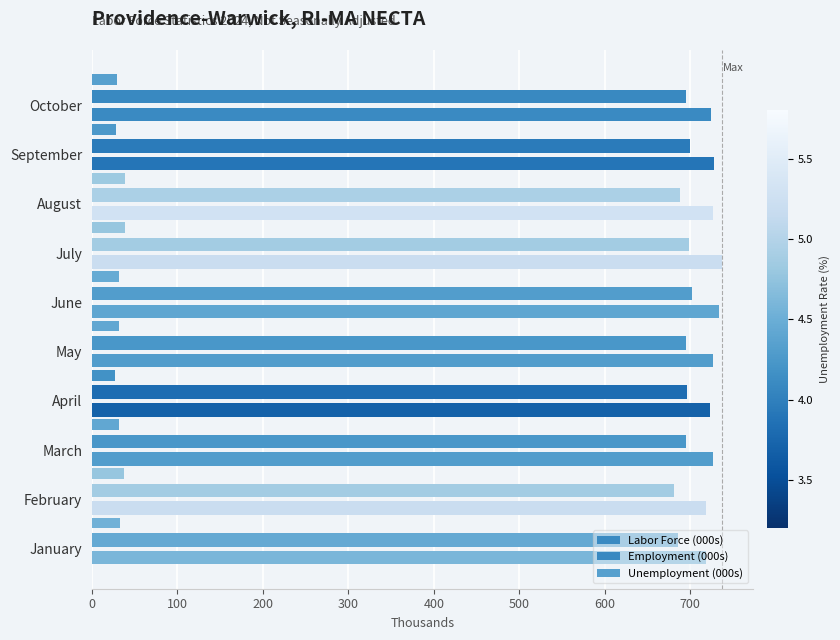

Count the number of categories in the chart.

10